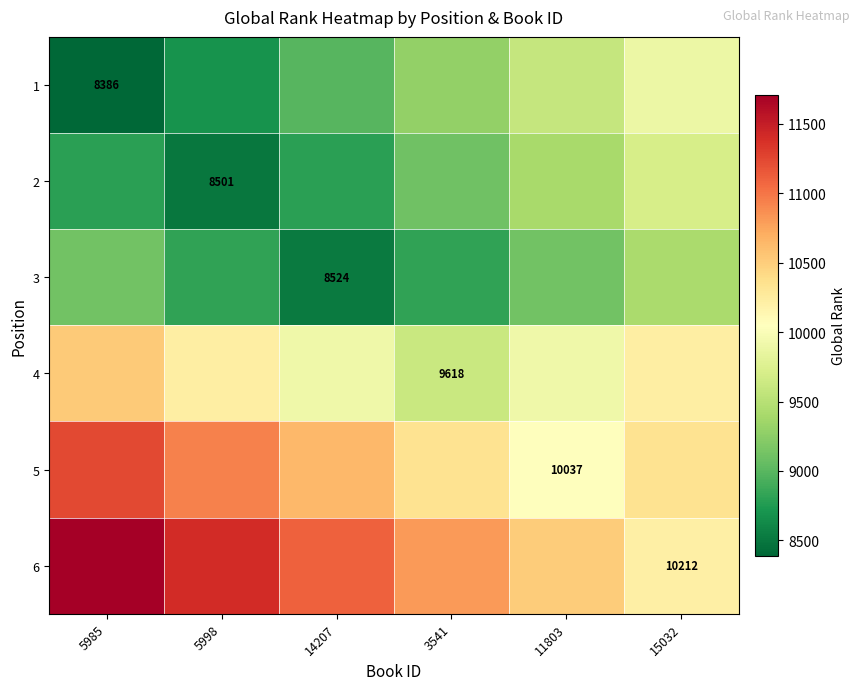

The value of 3 at 14207 is 8524. True or false?

True